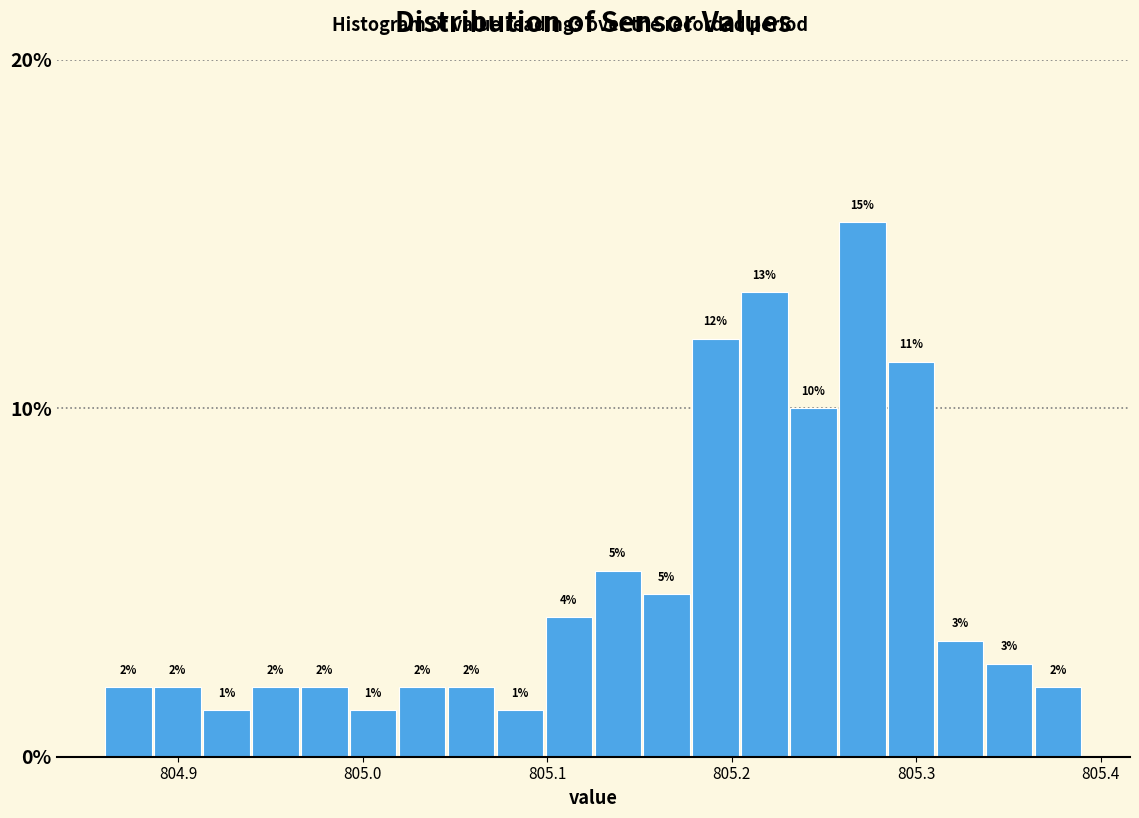

Around what value on the x-axis is the tallest bar? Give the approximate position of its centre, as read against the axis.

805.27